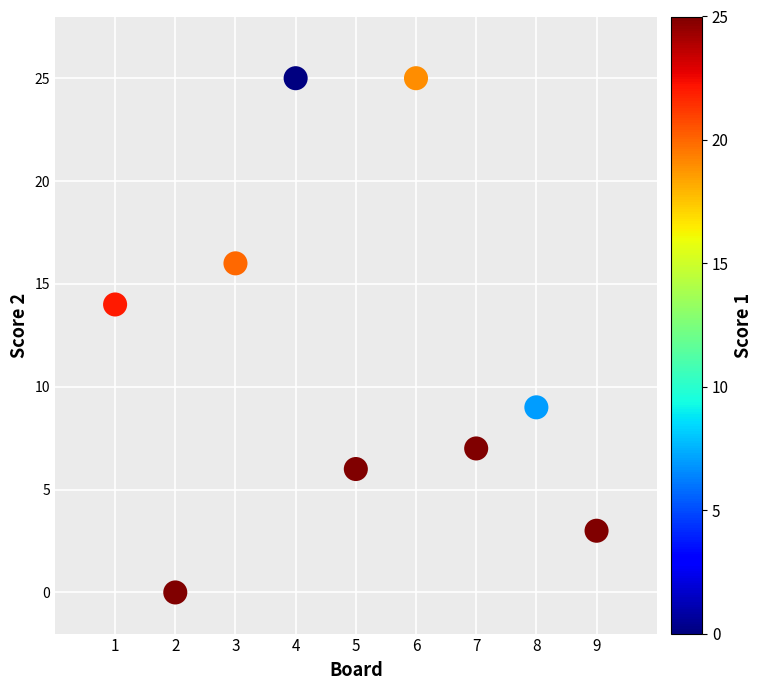

What Y value in the scatter plot is closest to 12?

14